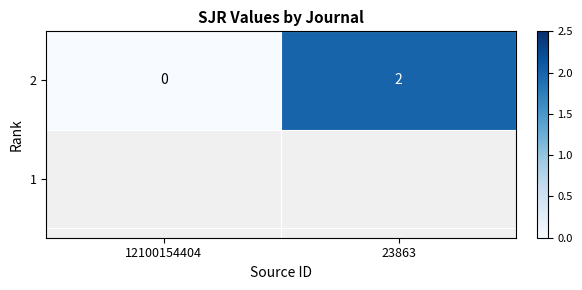

Reading left to right, what are all the values shown in this chart?

12100154404=0	23863=2